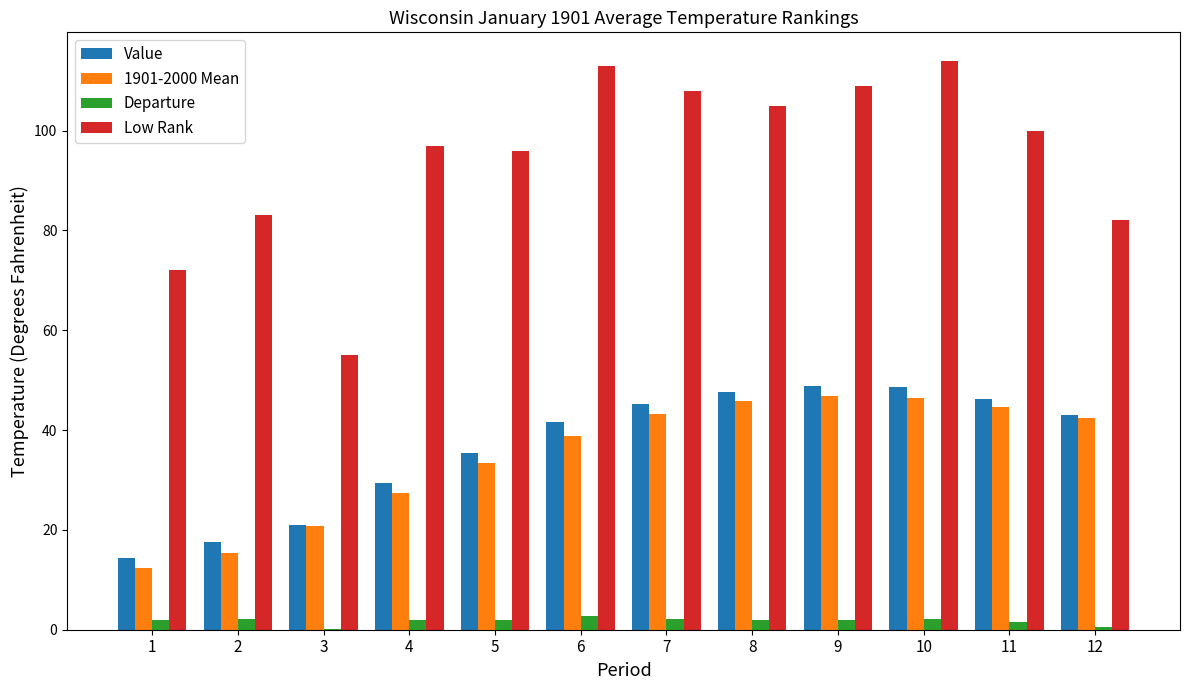

Between 2 and 6, which series saw the biggest shift?

Low Rank